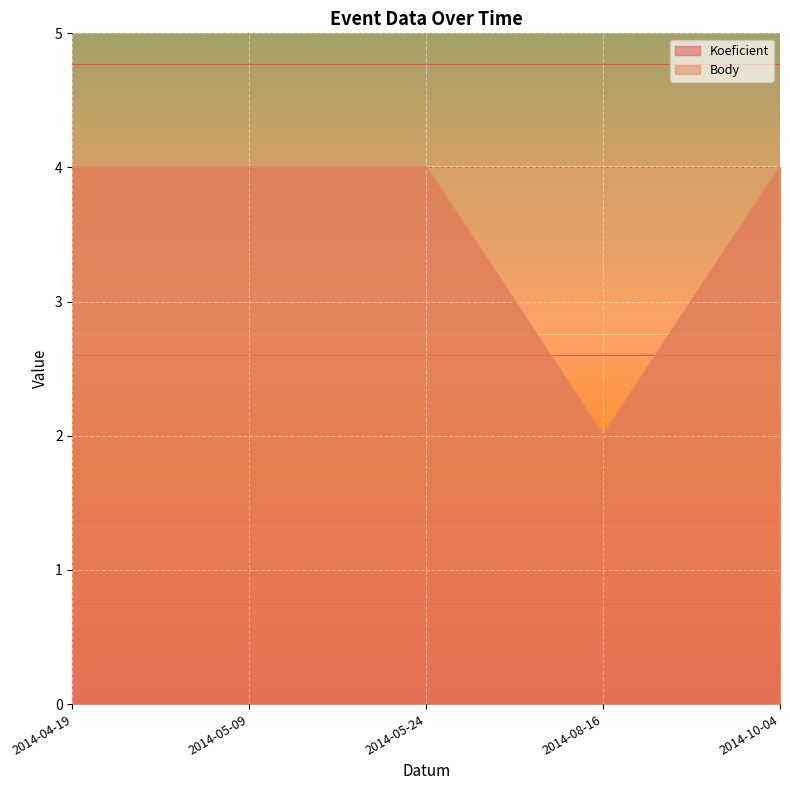

What is the label of the 5th point from the right?

2014-04-19